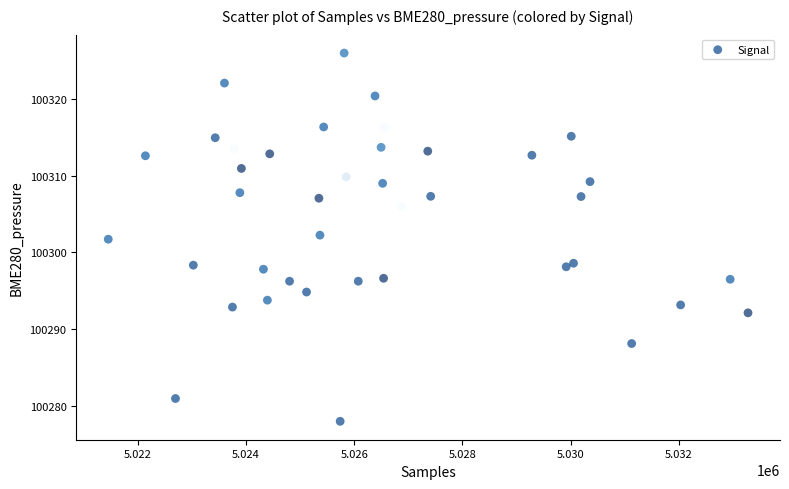

What is the range of Y values (max minus min)?

48.0